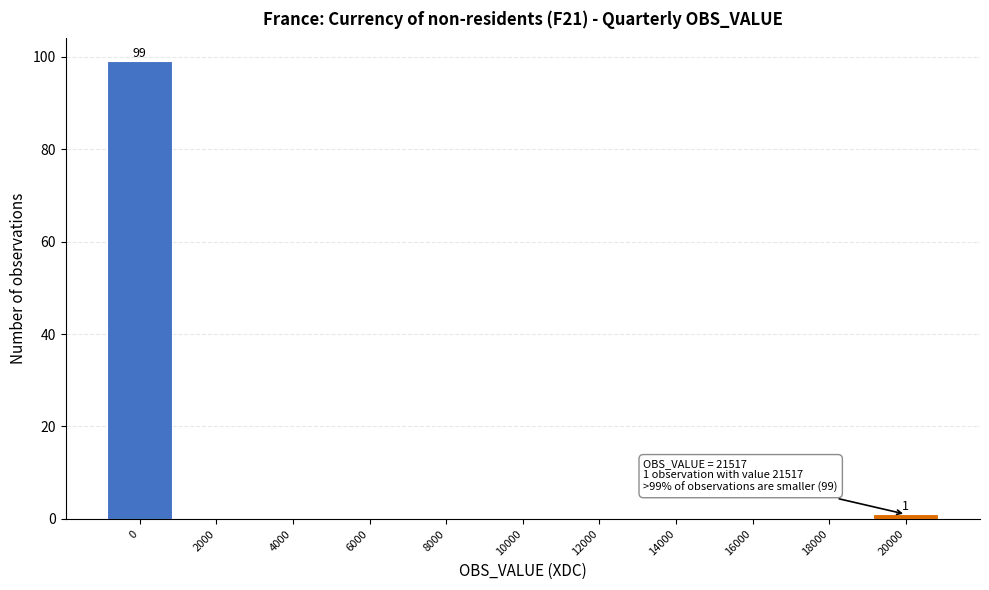

Reading left to right, what are all the values shown in this chart?

0=99	2000=0	4000=0	6000=0	8000=0	10000=0	12000=0	14000=0	16000=0	18000=0	20000=1